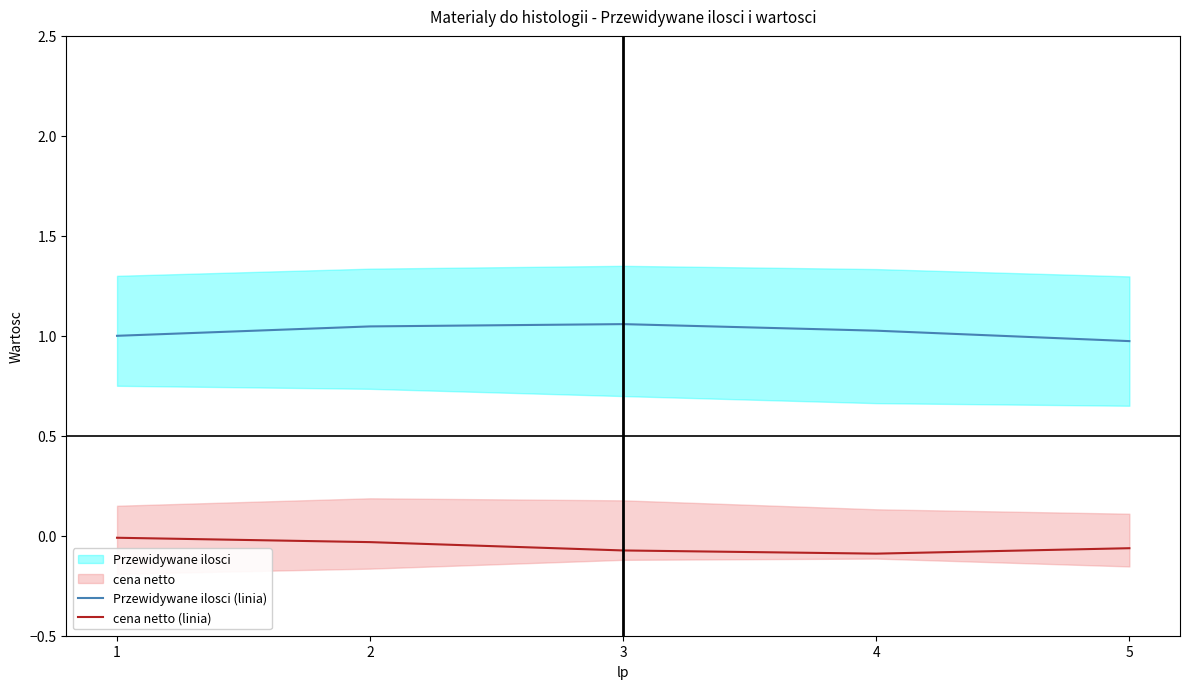

True or false: cena netto (linia) and Przewidywane ilosci (linia) intersect in this chart.

False